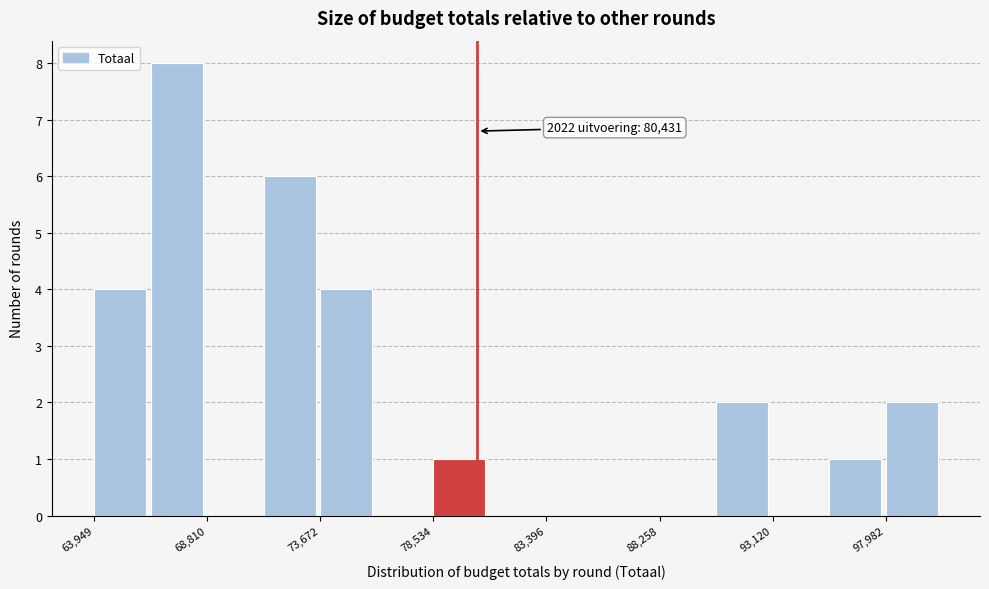

Which range on the x-axis has the tallest bar?

66500 to 69000